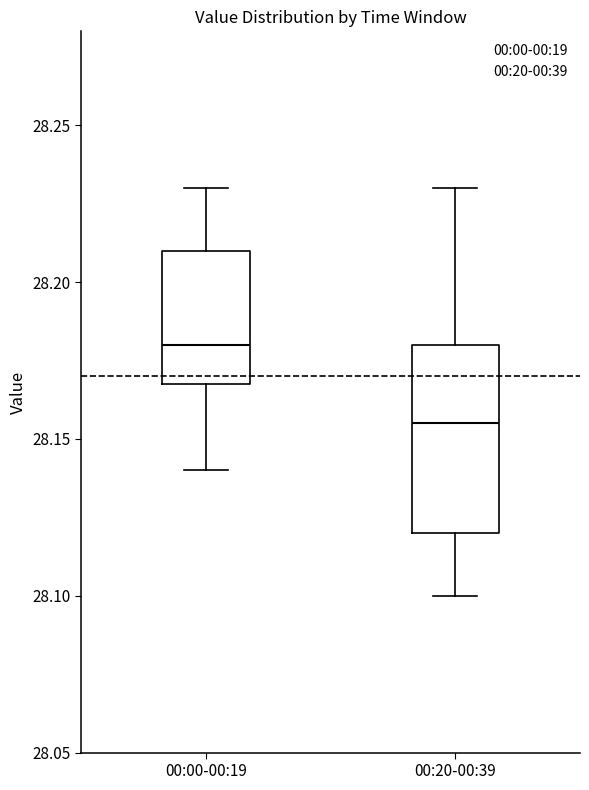

Which box has the highest median line?

00:00-00:19